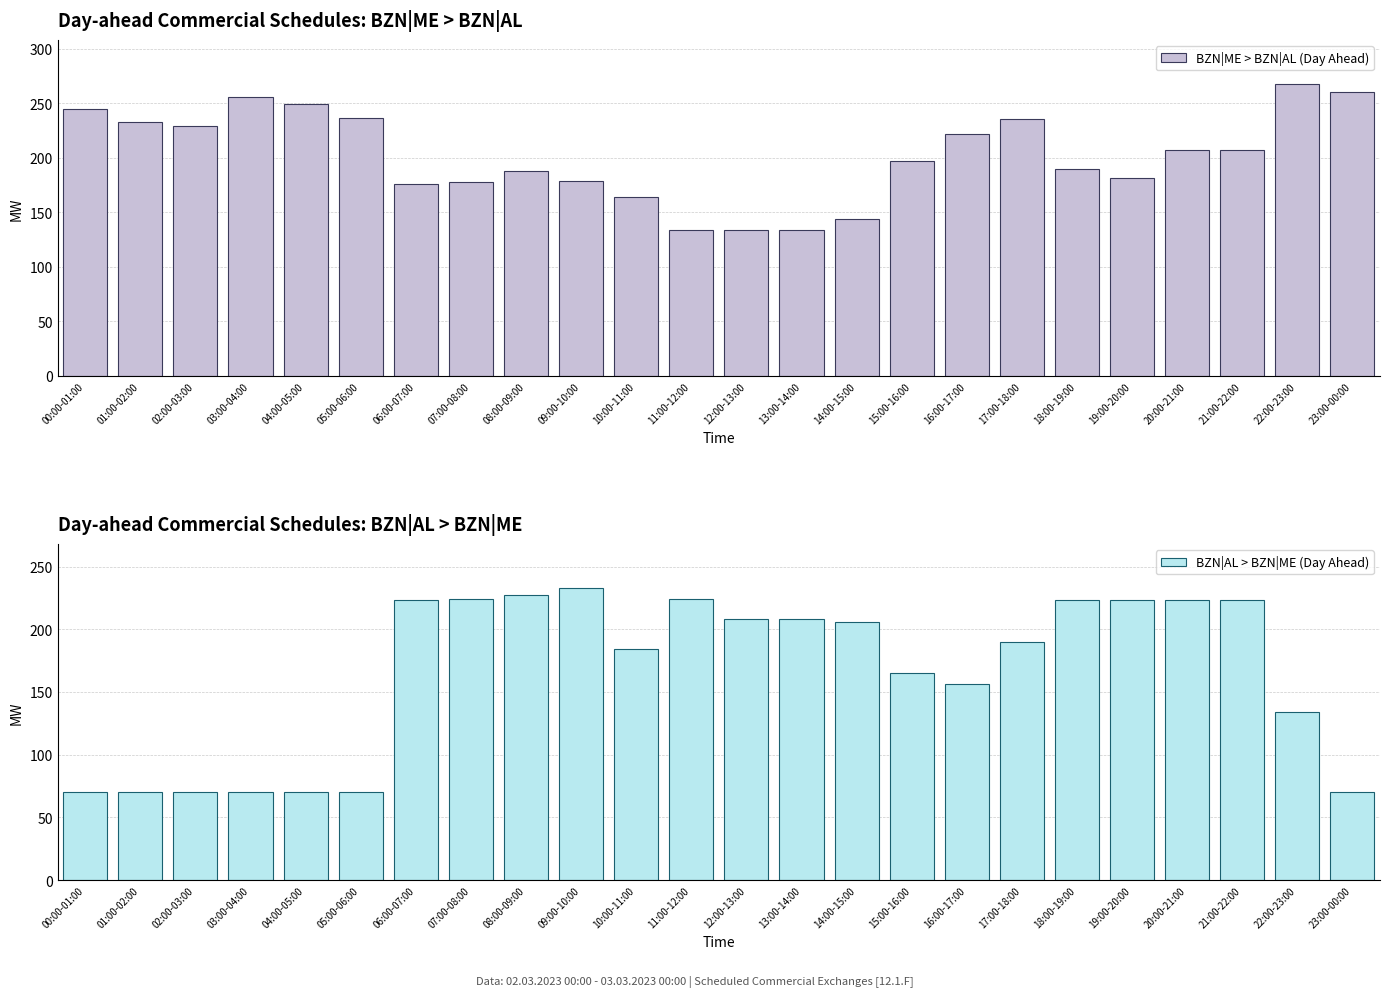

List the series in order of their overall mean, lowest first.

BZN|AL > BZN|ME (Day Ahead), BZN|ME > BZN|AL (Day Ahead)